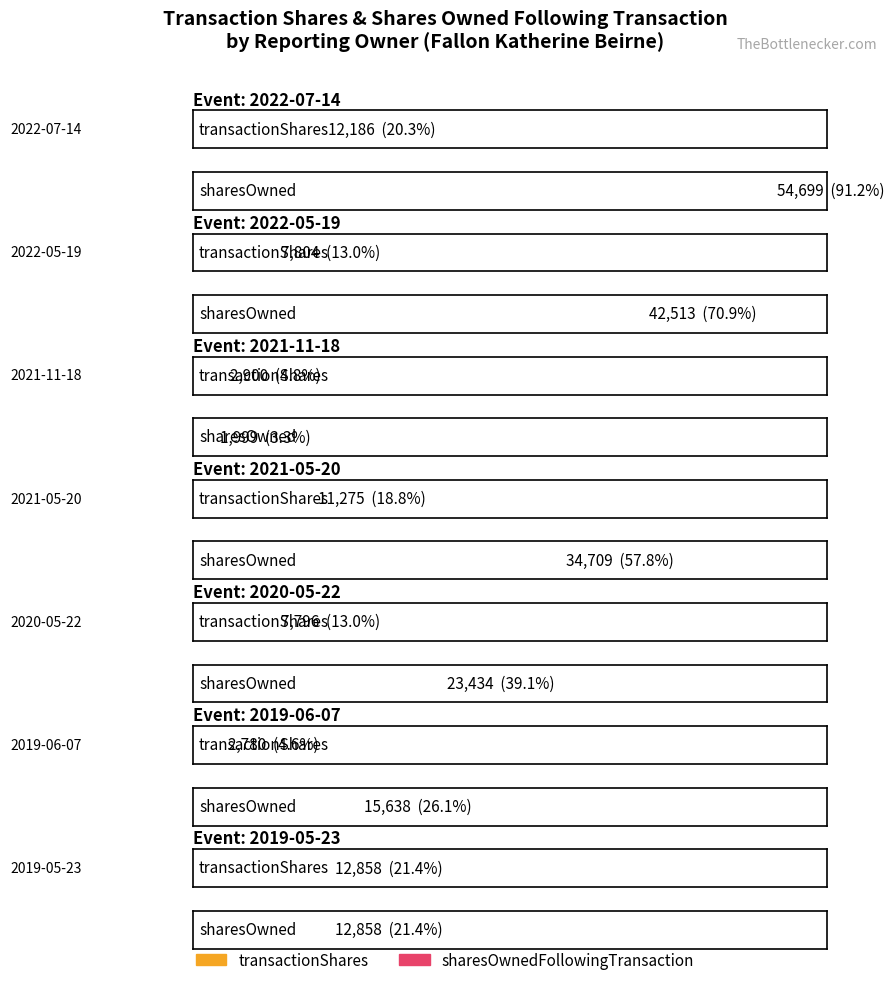

True or false: sharesOwnedFollowingTransaction has a value of 15192 at 2021-05-20.

False